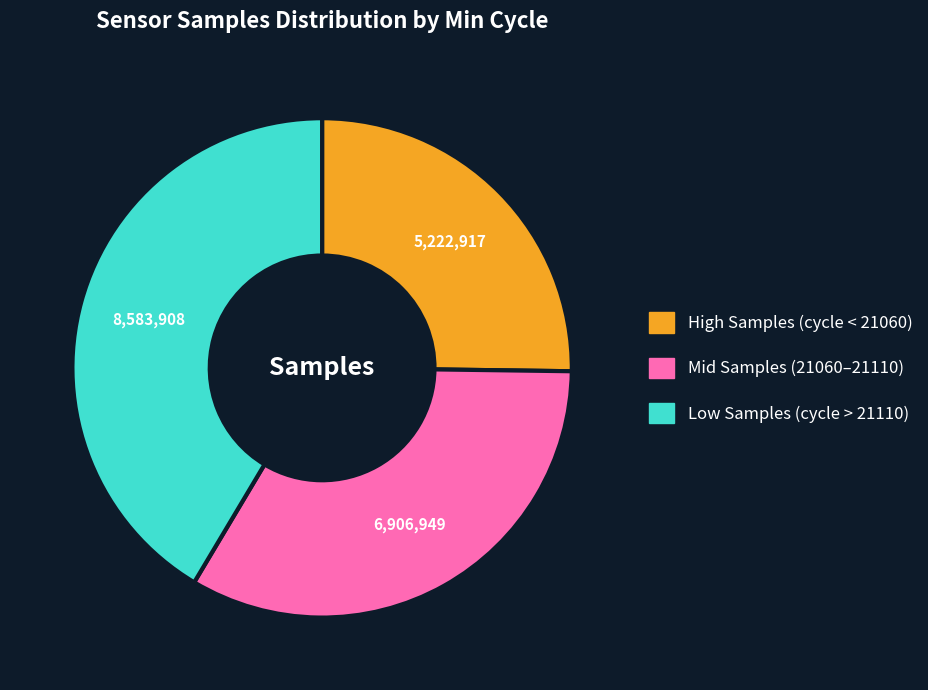

Is there a majority slice in this chart?

No